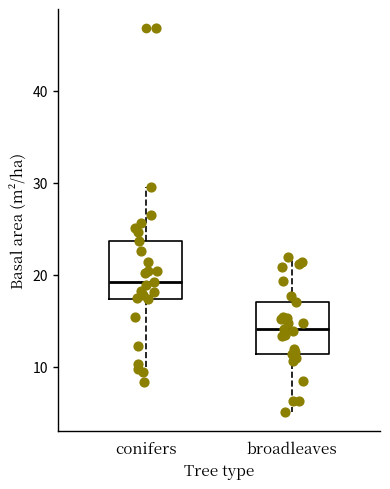

Reading left to right, transcribe this box plot: for each box, give where its median line is, the range the box spans, and where its two whiskers end, as read against the y-axis. The values are not printed on the chart, so give them approximately, as read against the axis.

conifers: median 19, box 17 to 24, whiskers 8 to 30
broadleaves: median 14, box 11 to 17, whiskers 5 to 22